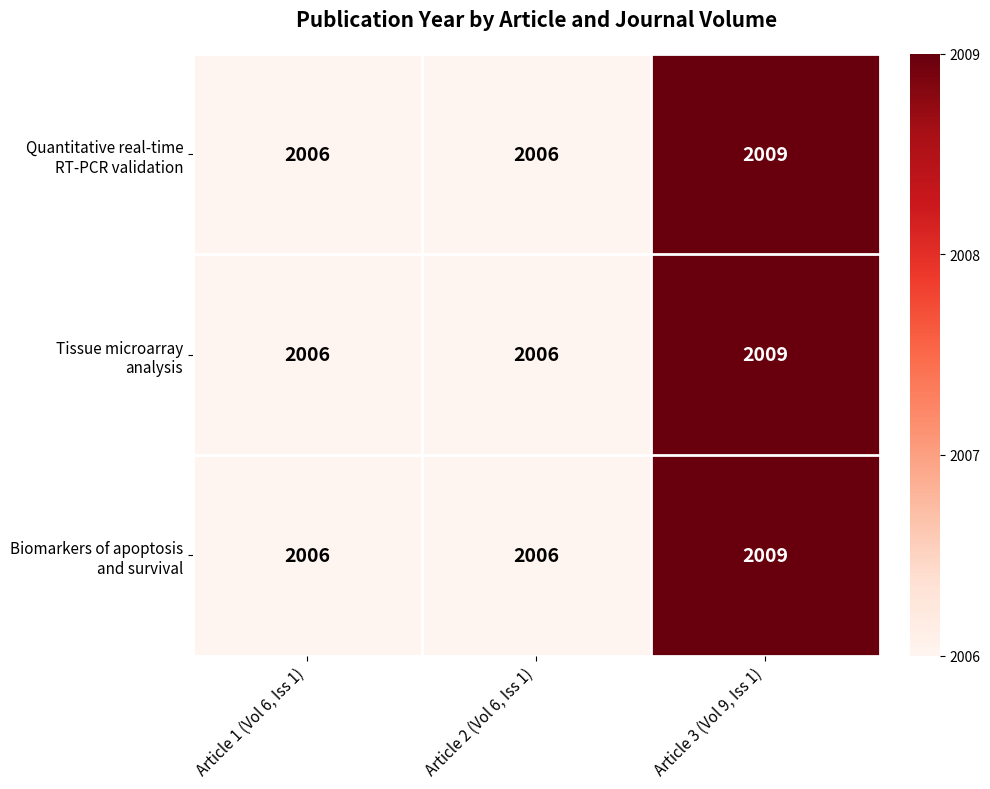

What is the minimum value shown in the chart?

2006